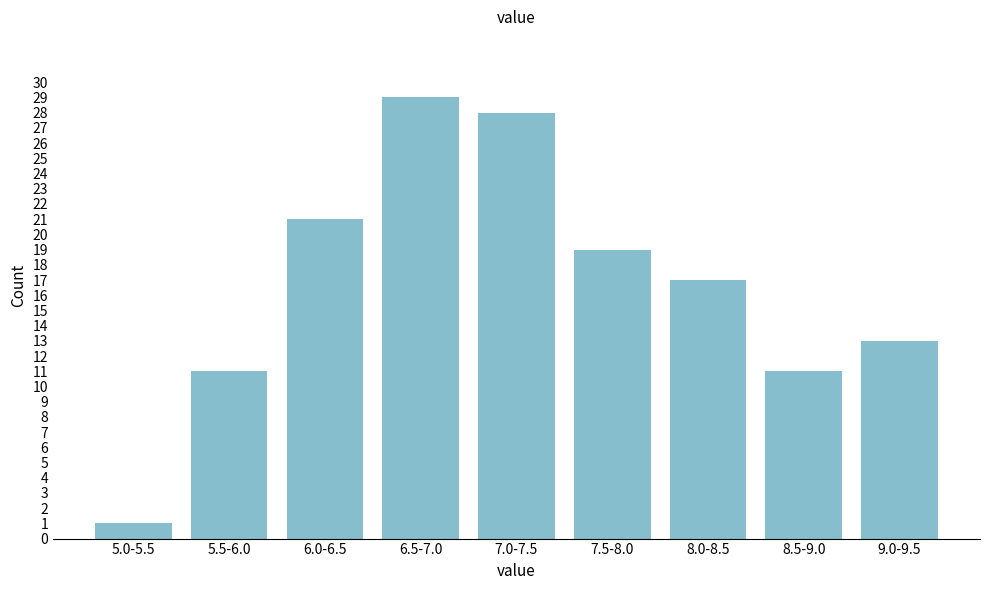

Reading left to right, what are all the values shown in this chart?

5.0-5.5=1	5.5-6.0=11	6.0-6.5=21	6.5-7.0=29	7.0-7.5=28	7.5-8.0=19	8.0-8.5=17	8.5-9.0=11	9.0-9.5=13